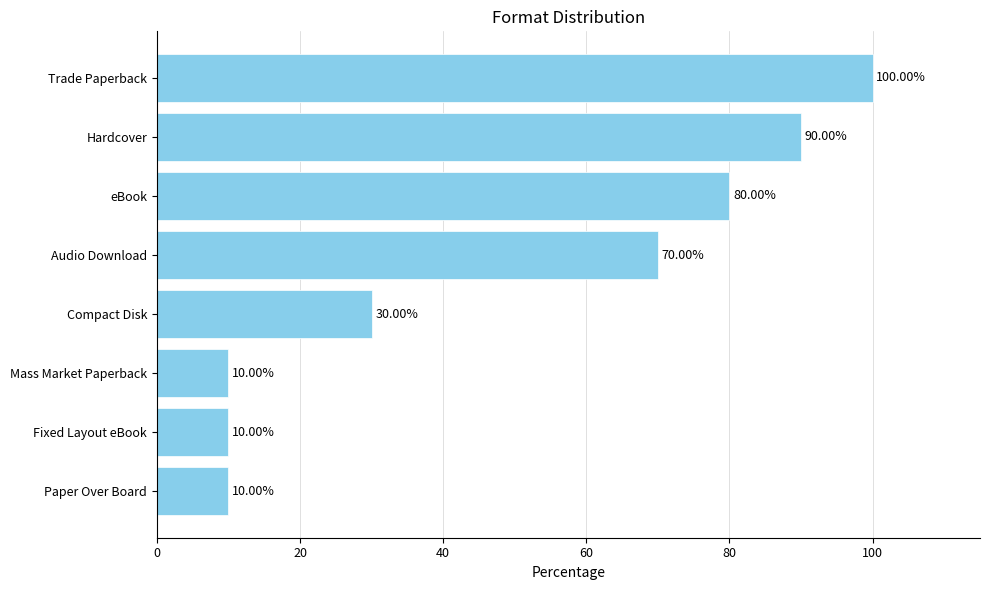

At which category does the chart reach its peak across all series?

Trade Paperback